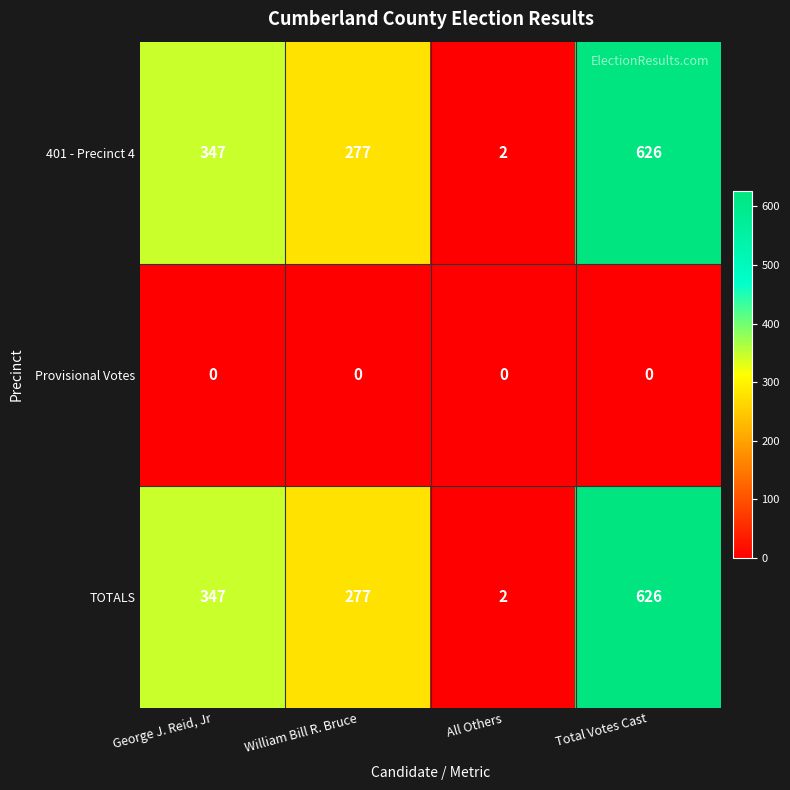

Reading right to left, list all the values displayed in this chart.

401 - Precinct 4: Total Votes Cast=626	All Others=2	William Bill R. Bruce=277	George J. Reid, Jr=347
Provisional Votes: Total Votes Cast=0	All Others=0	William Bill R. Bruce=0	George J. Reid, Jr=0
TOTALS: Total Votes Cast=626	All Others=2	William Bill R. Bruce=277	George J. Reid, Jr=347